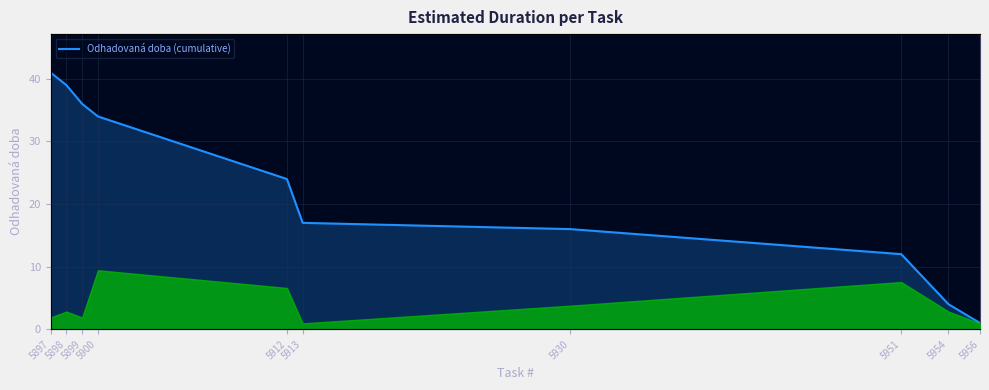

Does the chart display data point markers on the line(s)?

No